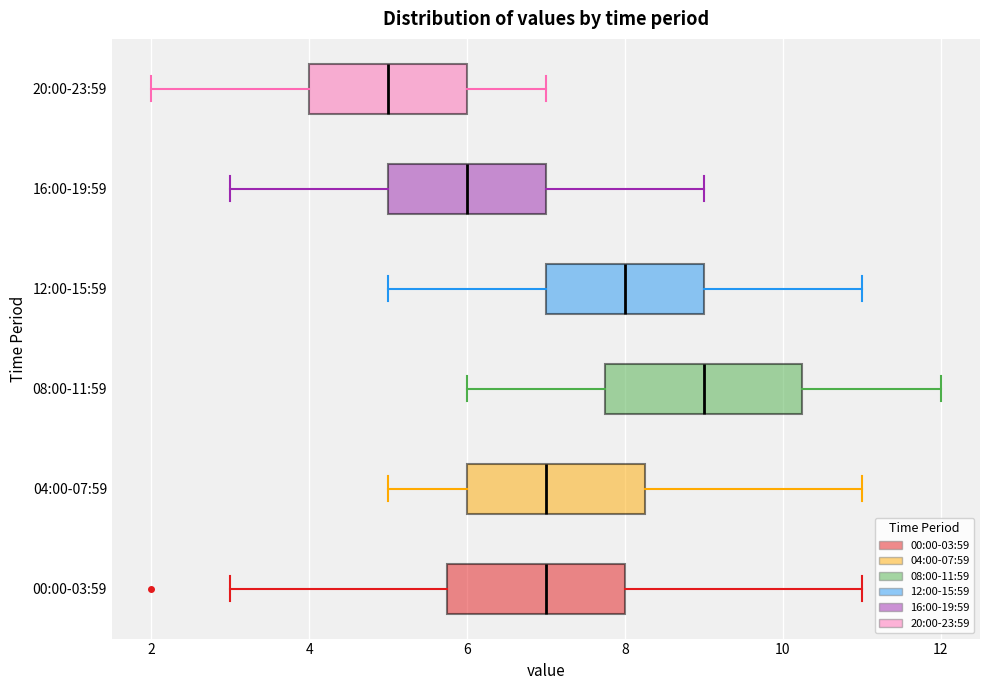

Which box is the widest, from its left edge to its right edge?

08:00-11:59